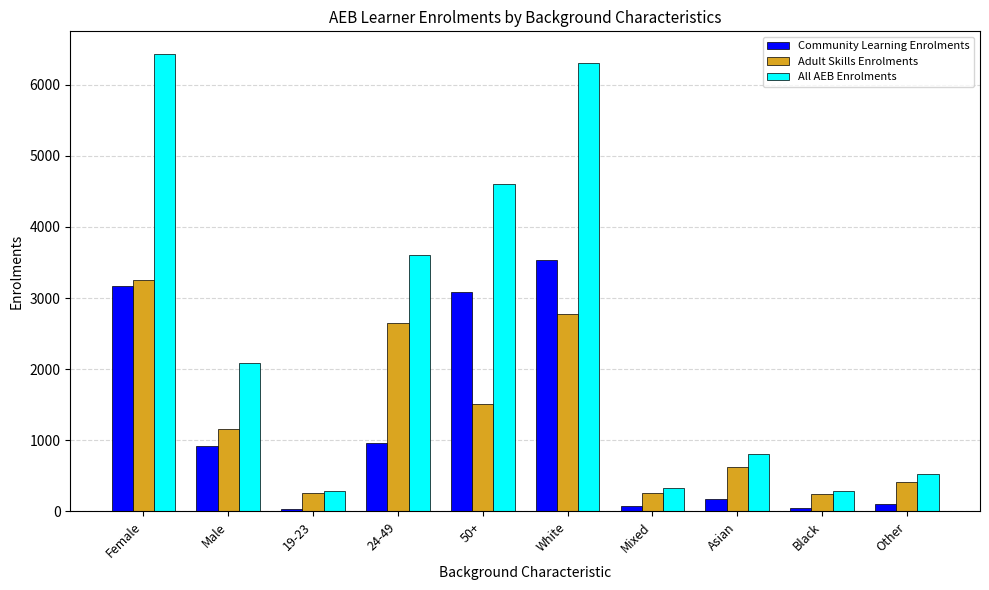

What is the label of the 7th bar from the right?

24-49